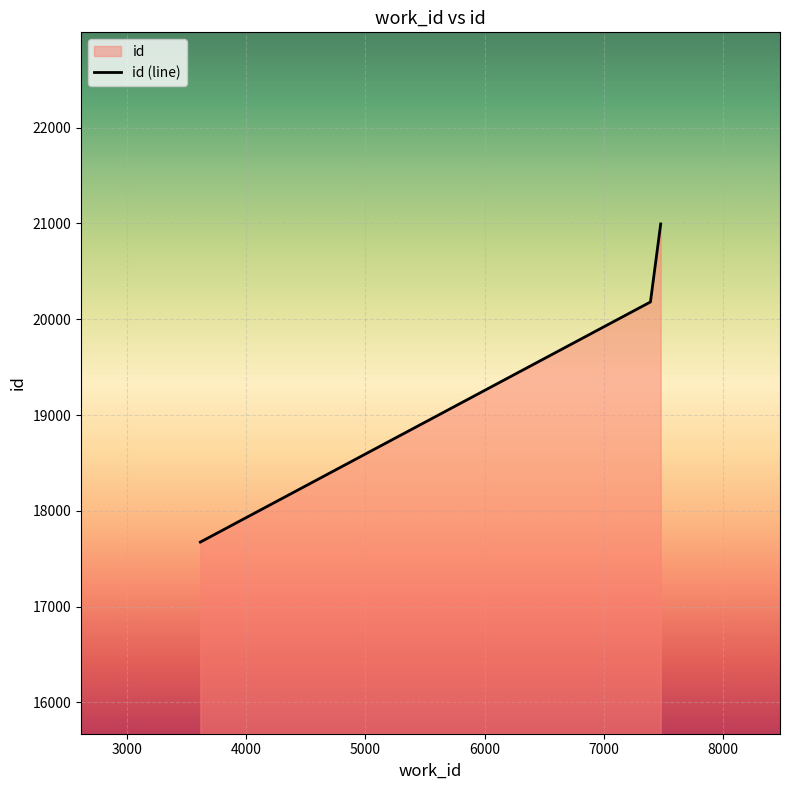

Reading left to right, what are all the values shown in this chart?

17674	20180	20994